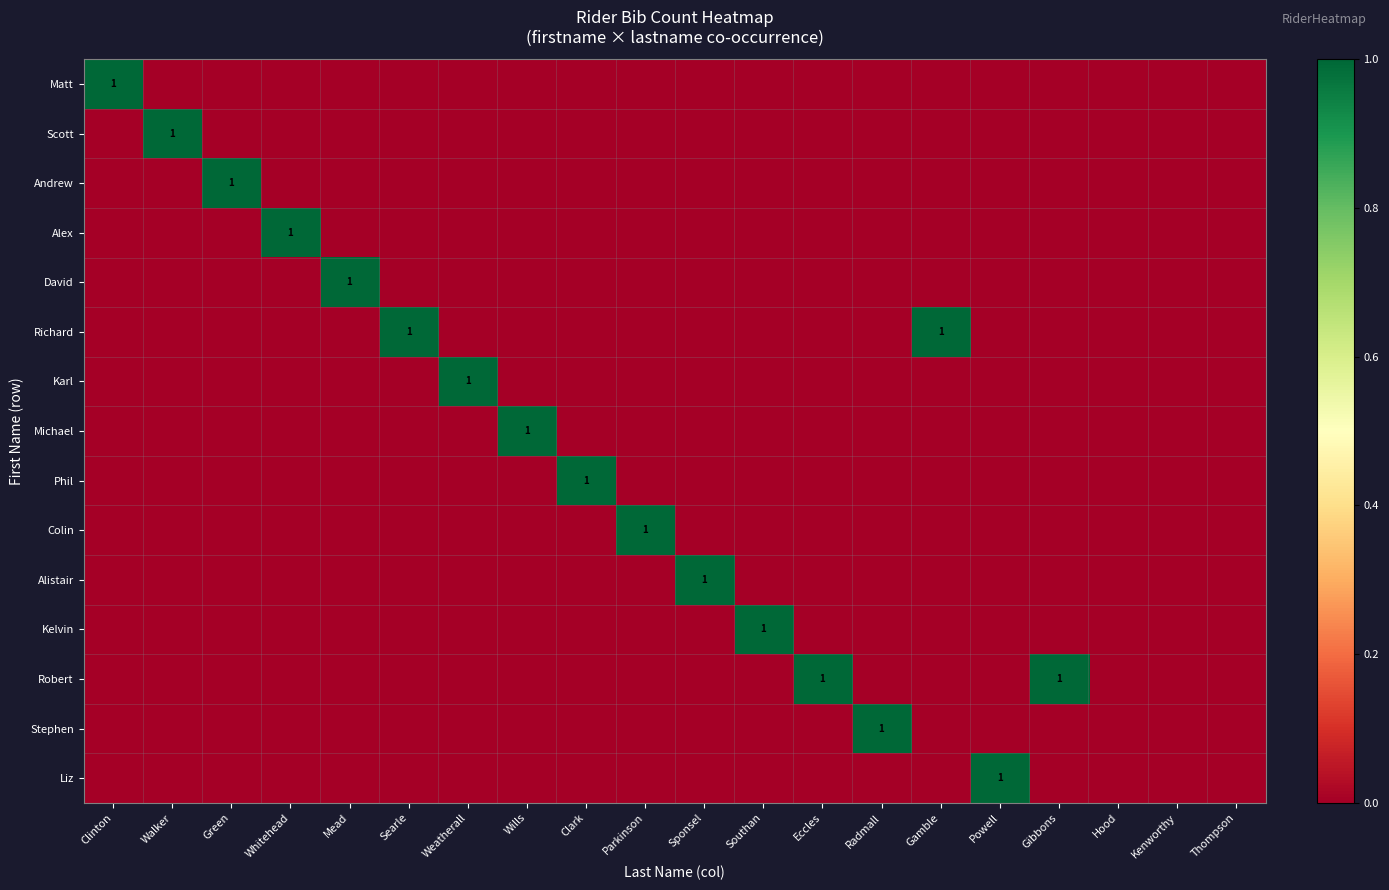

Between Radmall and Gamble, which is larger?

Radmall